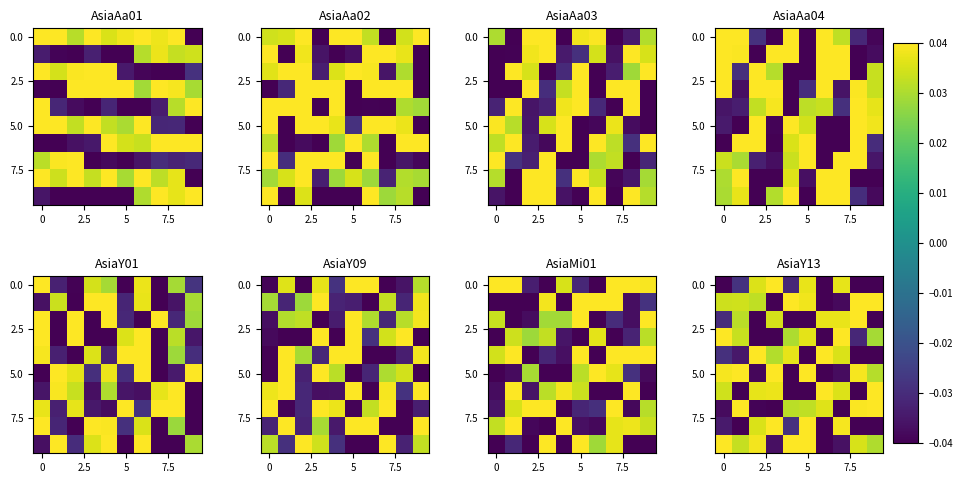

At how many categories does at least one series exceed 0?

10